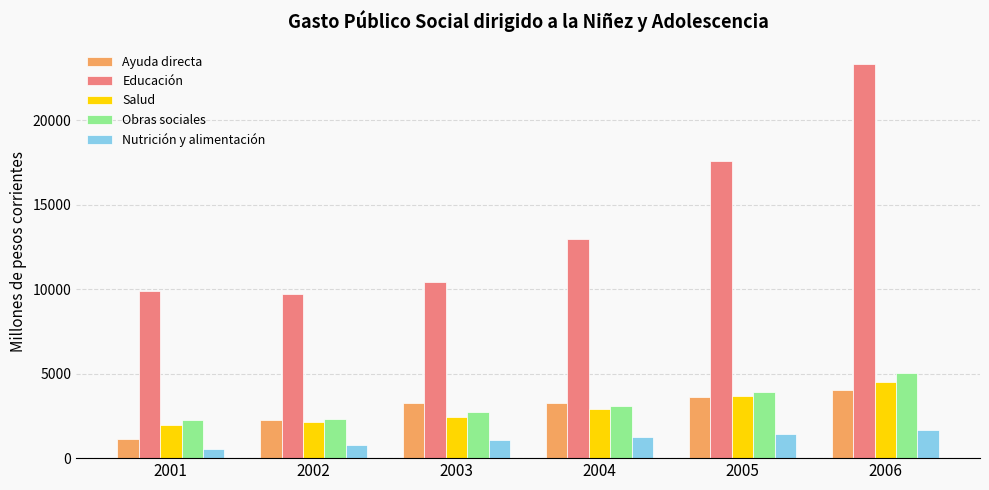

Is it true that Obras sociales equals 4091.7 at 2003?

False